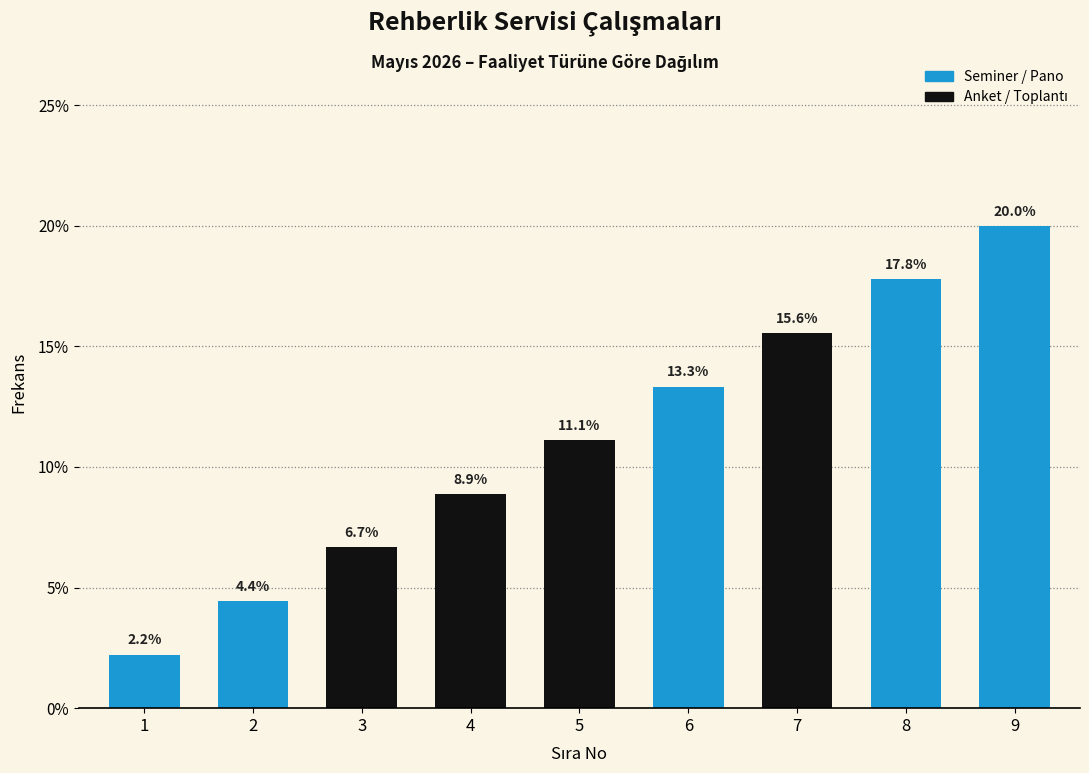

Reading right to left, transcribe all the data shown in this chart.

20.0	17.8	15.6	13.3	11.1	8.9	6.7	4.4	2.2